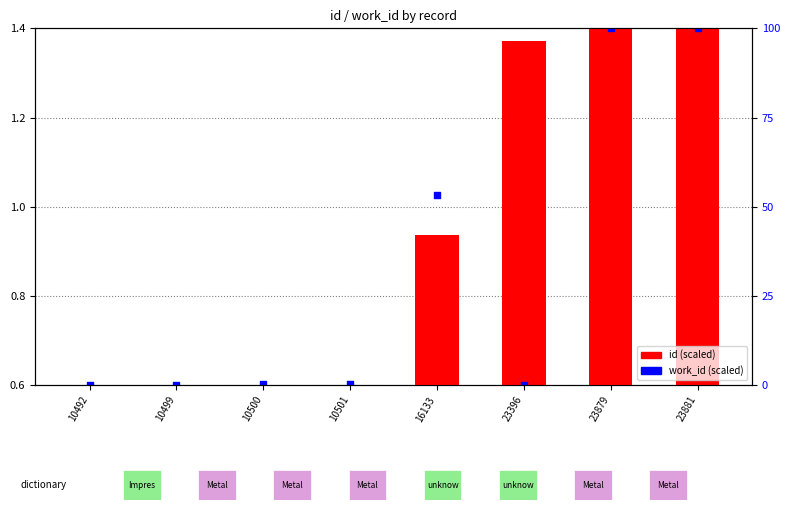

Which has a higher value, 23879 or 23396?

23879